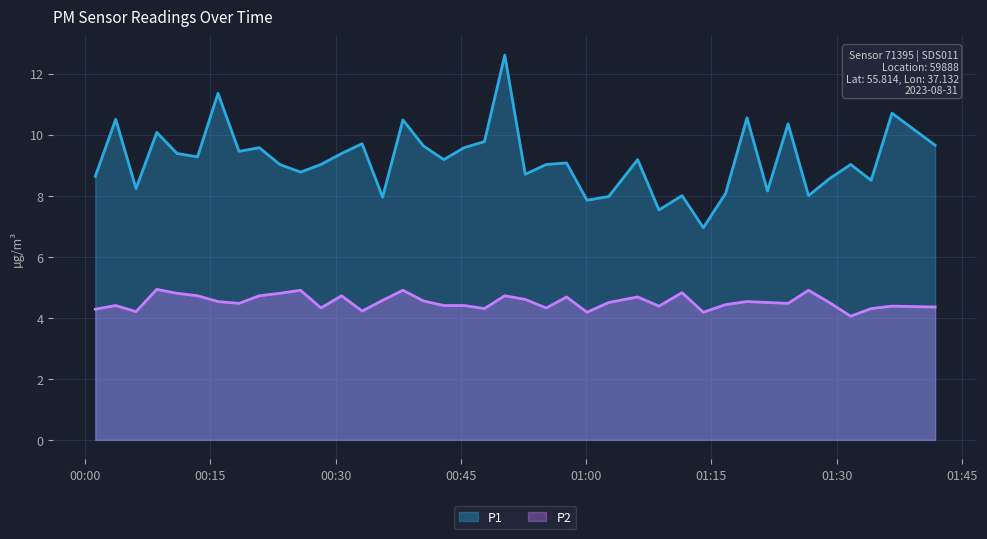

Rank the categories by P1 value from highest to lowest.

2023-08-31T00:50:15, 2023-08-31T00:15:54, 2023-08-31T01:36:38, 2023-08-31T01:19:16, 2023-08-31T00:03:39, 2023-08-31T00:38:03, 2023-08-31T01:24:11, 2023-08-31T00:08:34, 2023-08-31T00:47:49, 2023-08-31T00:33:10, 2023-08-31T01:41:48, 2023-08-31T00:40:30, 2023-08-31T00:20:51, 2023-08-31T00:45:23, 2023-08-31T00:18:25, 2023-08-31T00:11:00, 2023-08-31T00:30:42, 2023-08-31T00:13:27, 2023-08-31T00:42:57, 2023-08-31T01:06:10, 2023-08-31T00:57:39, 2023-08-31T00:23:18, 2023-08-31T00:28:14, 2023-08-31T00:55:13, 2023-08-31T01:31:41, 2023-08-31T00:25:47, 2023-08-31T00:52:42, 2023-08-31T00:01:12, 2023-08-31T01:29:07, 2023-08-31T01:34:08, 2023-08-31T00:06:05, 2023-08-31T01:21:43, 2023-08-31T01:16:42, 2023-08-31T01:11:29, 2023-08-31T01:26:38, 2023-08-31T01:02:42, 2023-08-31T00:35:37, 2023-08-31T01:00:06, 2023-08-31T01:08:43, 2023-08-31T01:14:02